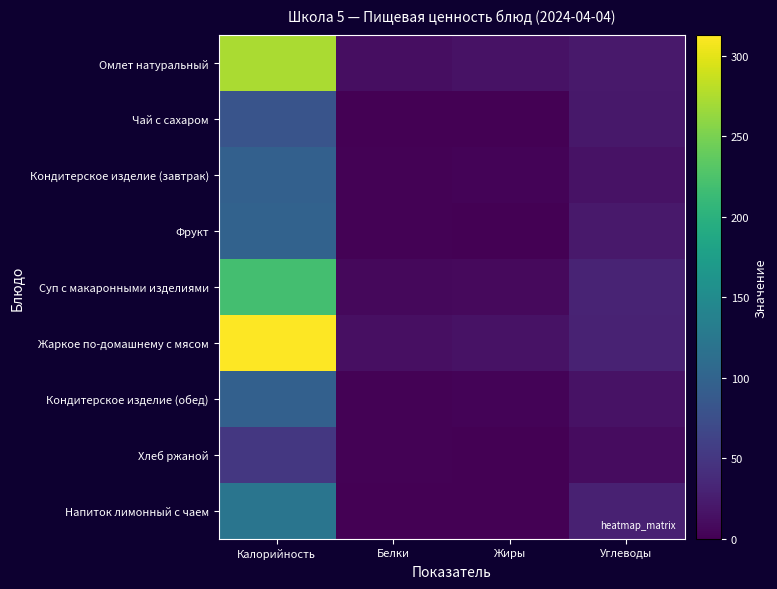

At which category is the sum across all series the highest?

Калорийность